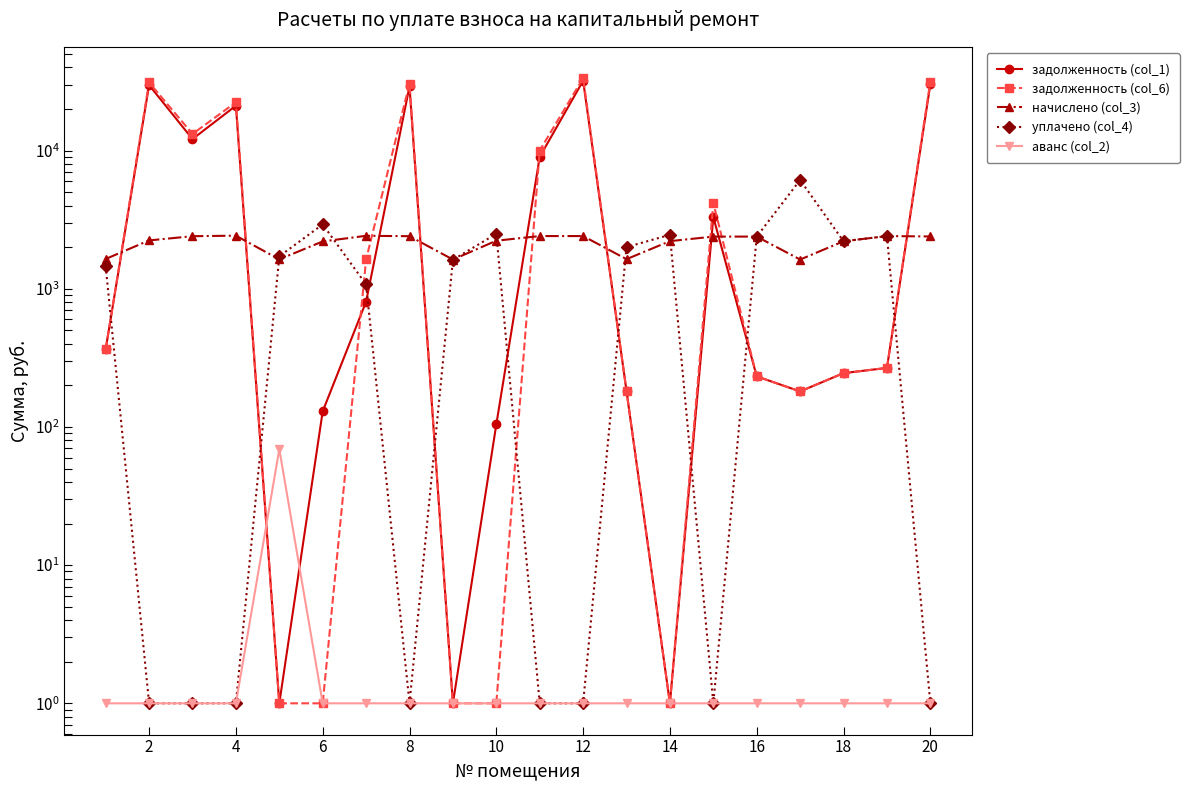

True or false: задолженность (col_1) has more than 2 interior local peaks.

True